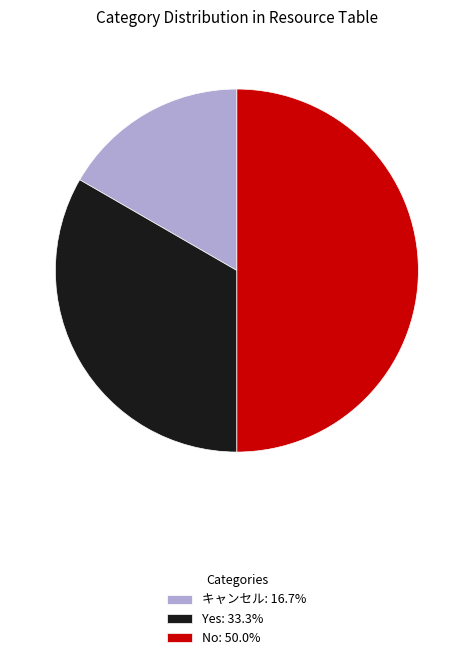

Which slice is the largest?

No